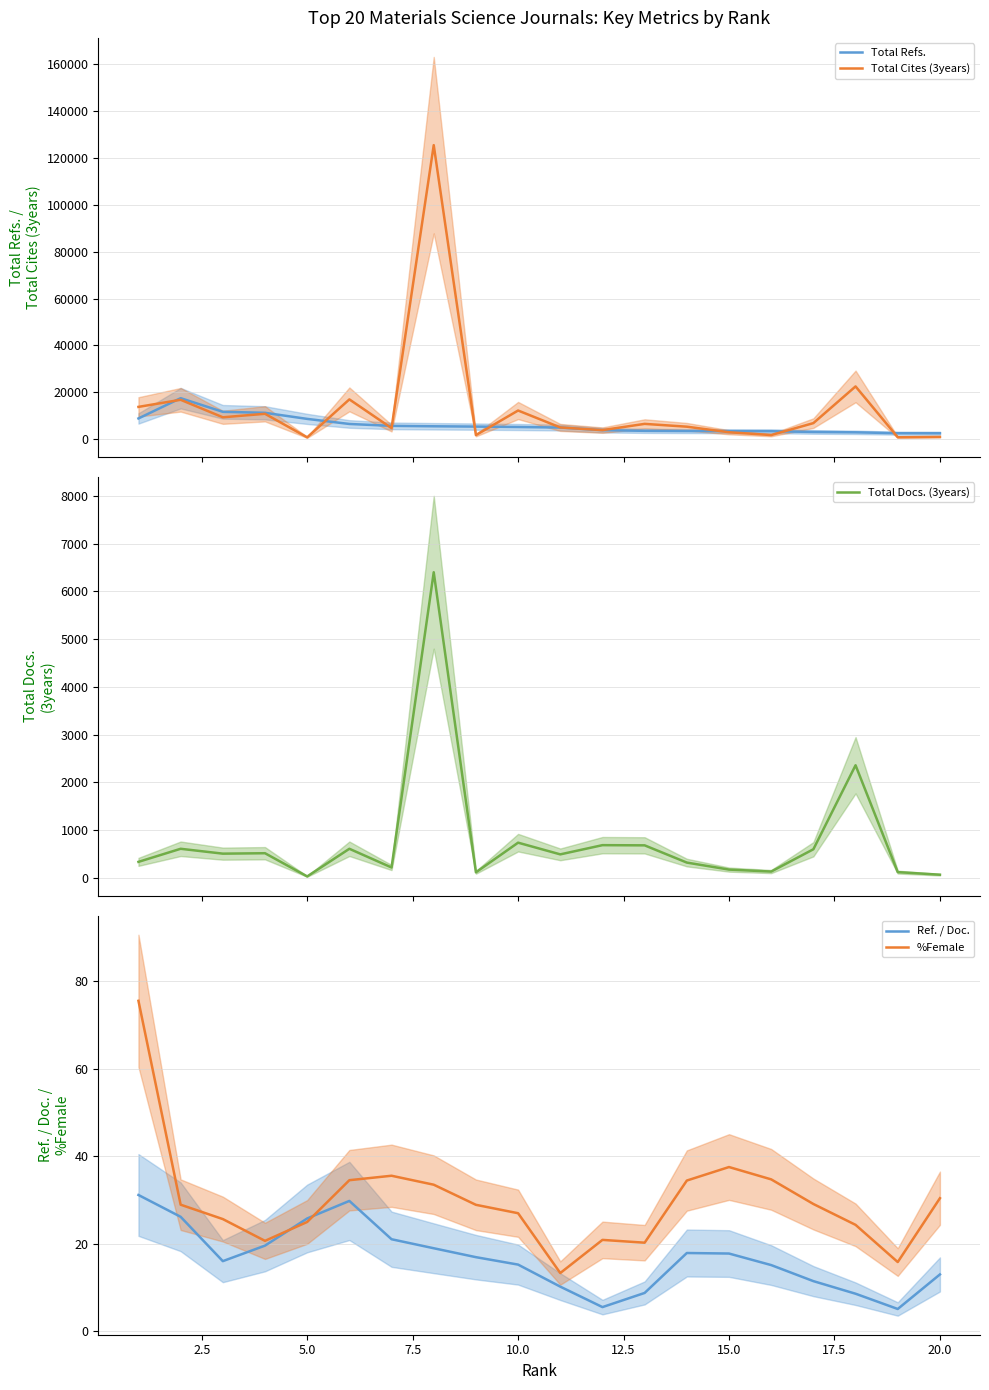

Reading right to left, what are all the values shown in this chart?

Total Refs.: 2529.0	2534.0	2916.0	3073.0	3374.0	3398.0	3457.0	3549.0	3827.0	4954.0	5187.0	5361.0	5496.0	5672.0	6484.0	8650.0	11249.0	11667.0	17497.0	8842.0
Total Cites (3years): 972.0	809.0	22517.0	6846.0	1746.0	2950.0	5321.0	6522.0	3851.0	4995.0	12224.0	1722.0	125554.0	4709.0	16977.0	774.0	10826.0	9336.0	16808.0	13775.0
Total Docs. (3years): 66.0	120.0	2359.0	599.0	132.0	173.0	320.0	681.0	685.0	492.0	737.0	116.0	6403.0	217.0	609.0	30.0	516.0	507.0	609.0	335.0
Ref. / Doc.: 13.0	5.1	8.6	11.5	15.1	17.8	17.9	8.8	5.5	10.2	15.2	16.9	19.0	21.1	29.8	25.8	19.6	16.0	26.2	31.2
%Female: 30.4	15.8	24.3	29.1	34.7	37.6	34.5	20.3	20.9	13.3	27.0	28.9	33.5	35.6	34.5	25.0	20.7	25.7	28.9	75.6